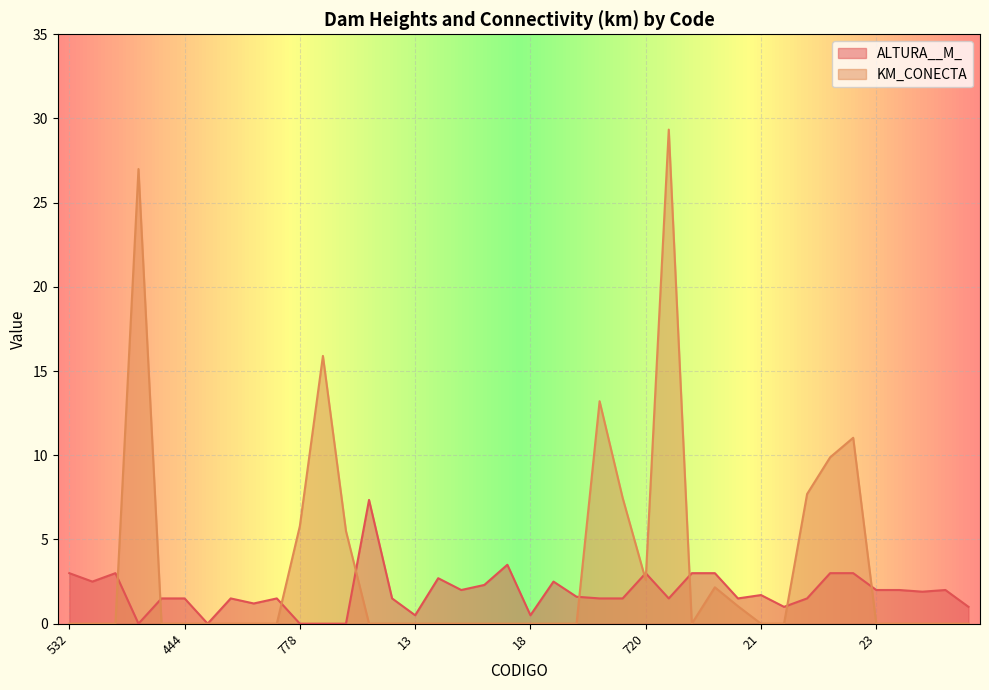

True or false: KM_CONECTA and ALTURA__M_ cross at least once.

True